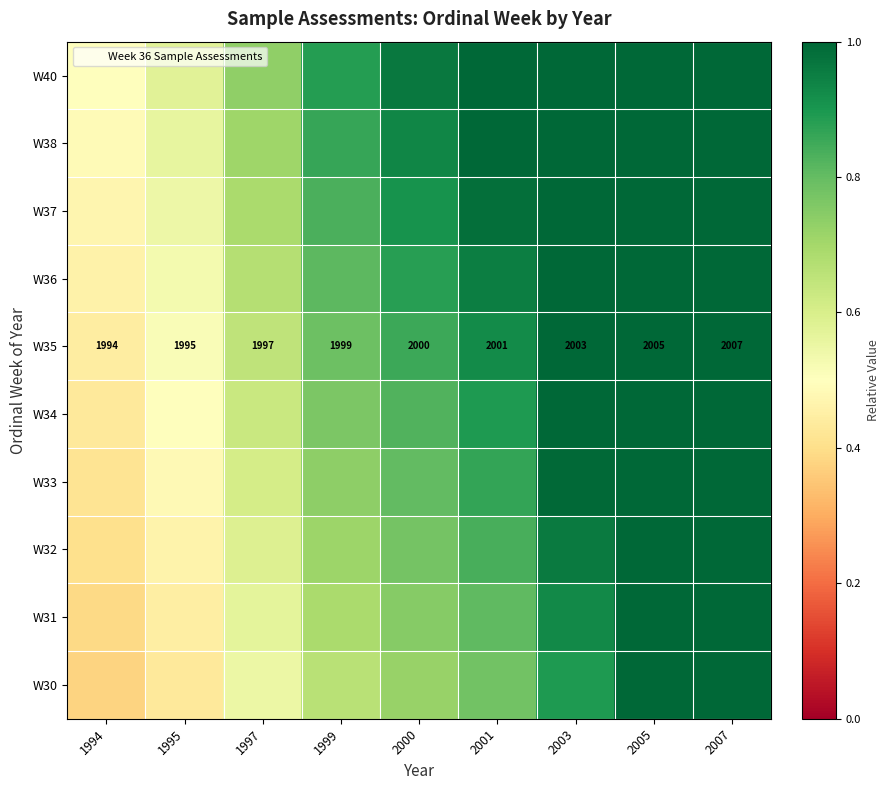

Which category has the highest value in the W35 series?

2007